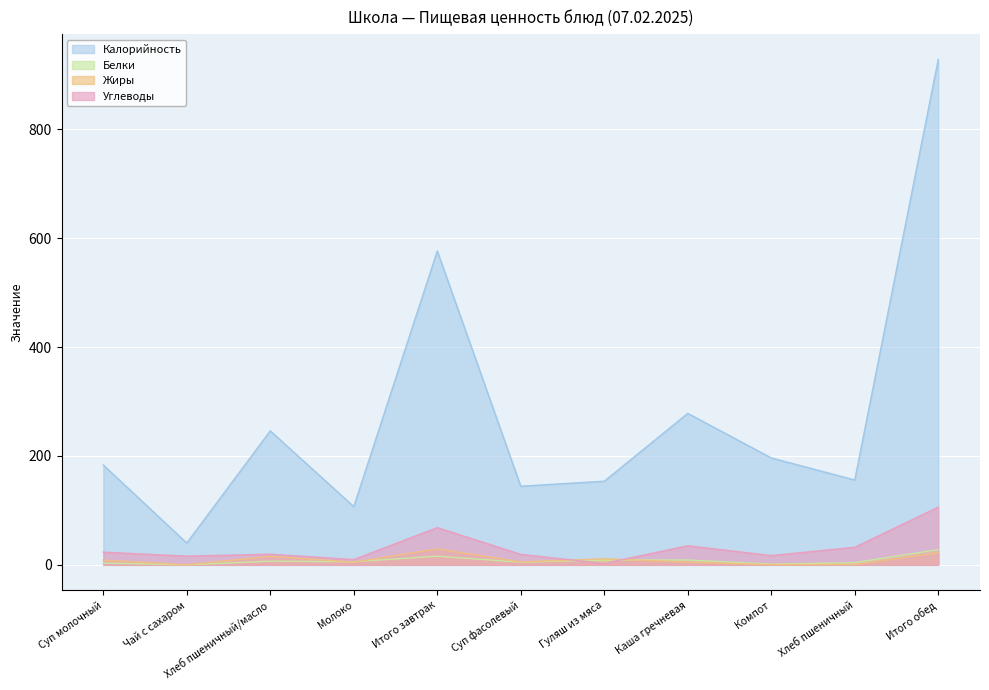

How many values in the Жиры series are below 5?

4